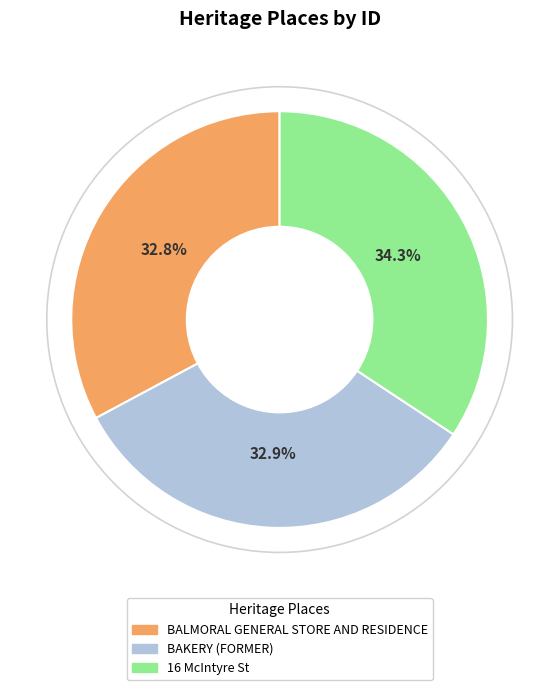

Approximately how many times larger is the value at BAKERY (FORMER) compared to 16 McIntyre St?

1.0